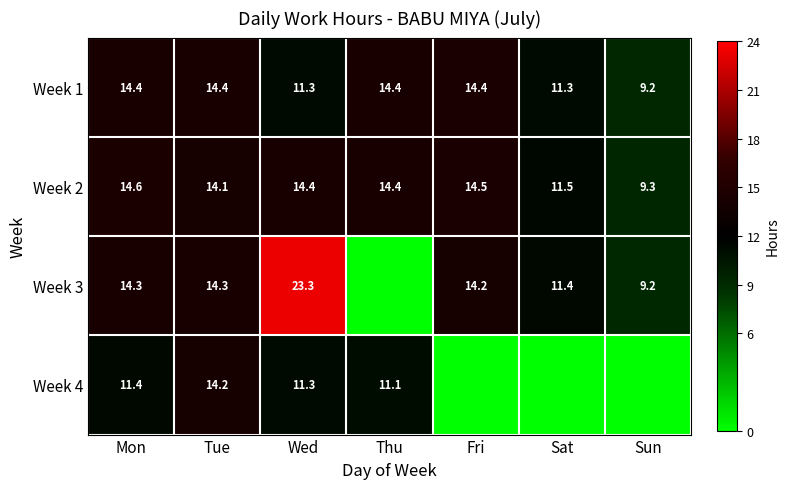

What is the spread (max minus min) of values at Mon?

3.2